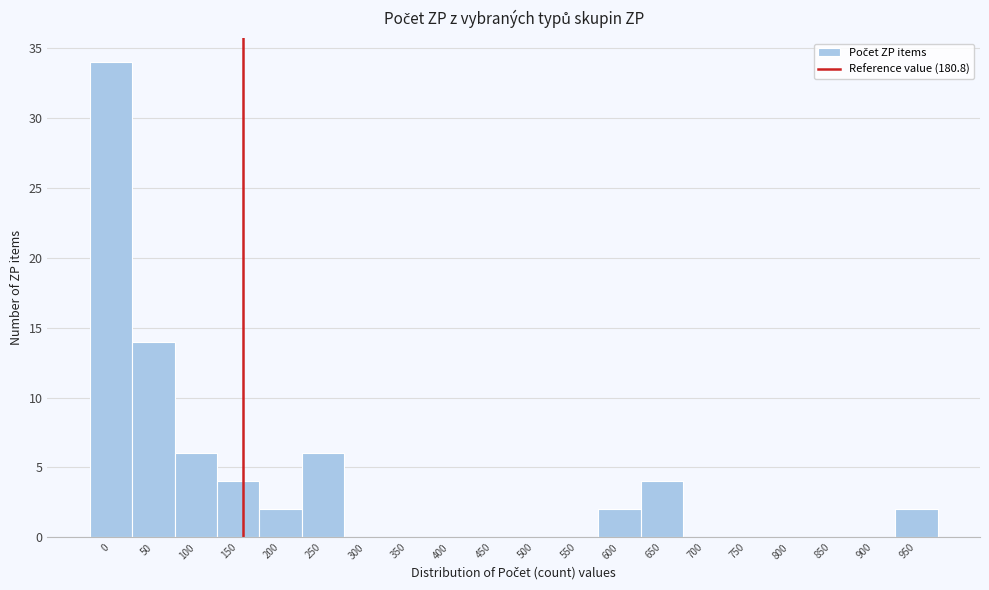

Reading right to left, list all the values displayed in this chart.

950=2	900=0	850=0	800=0	750=0	700=0	650=4	600=2	550=0	500=0	450=0	400=0	350=0	300=0	250=6	200=2	150=4	100=6	50=14	0=34